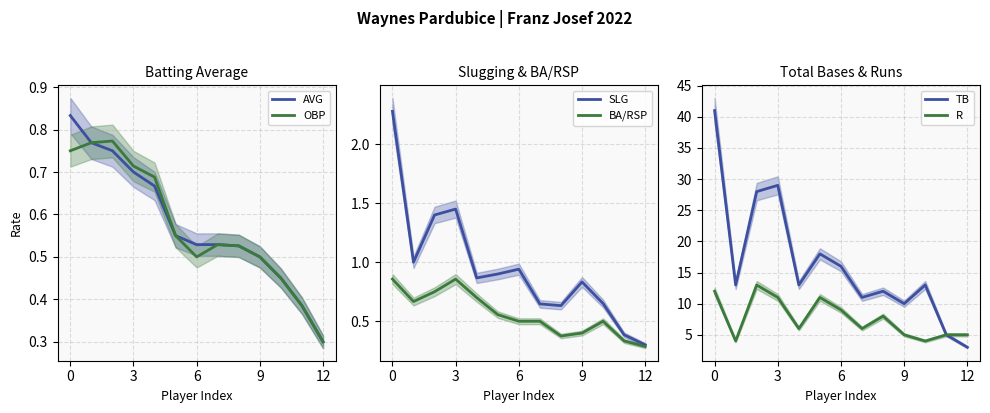

What are all the series names shown in the legend?

AVG, OBP, SLG, BA/RSP, TB, R